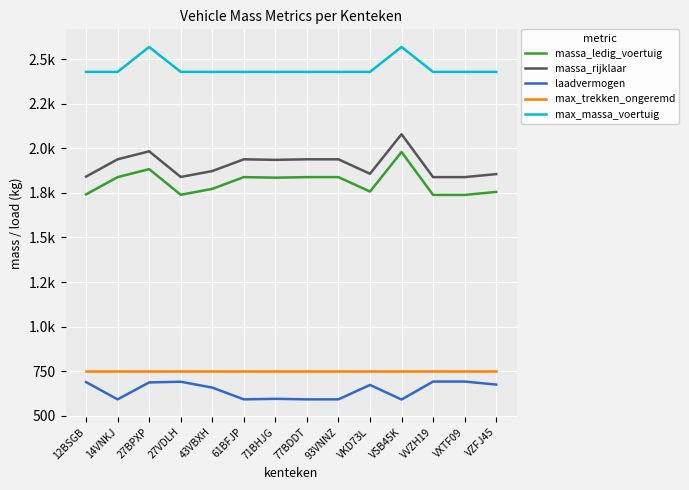

Which series has the largest total across all categories?

max_massa_voertuig